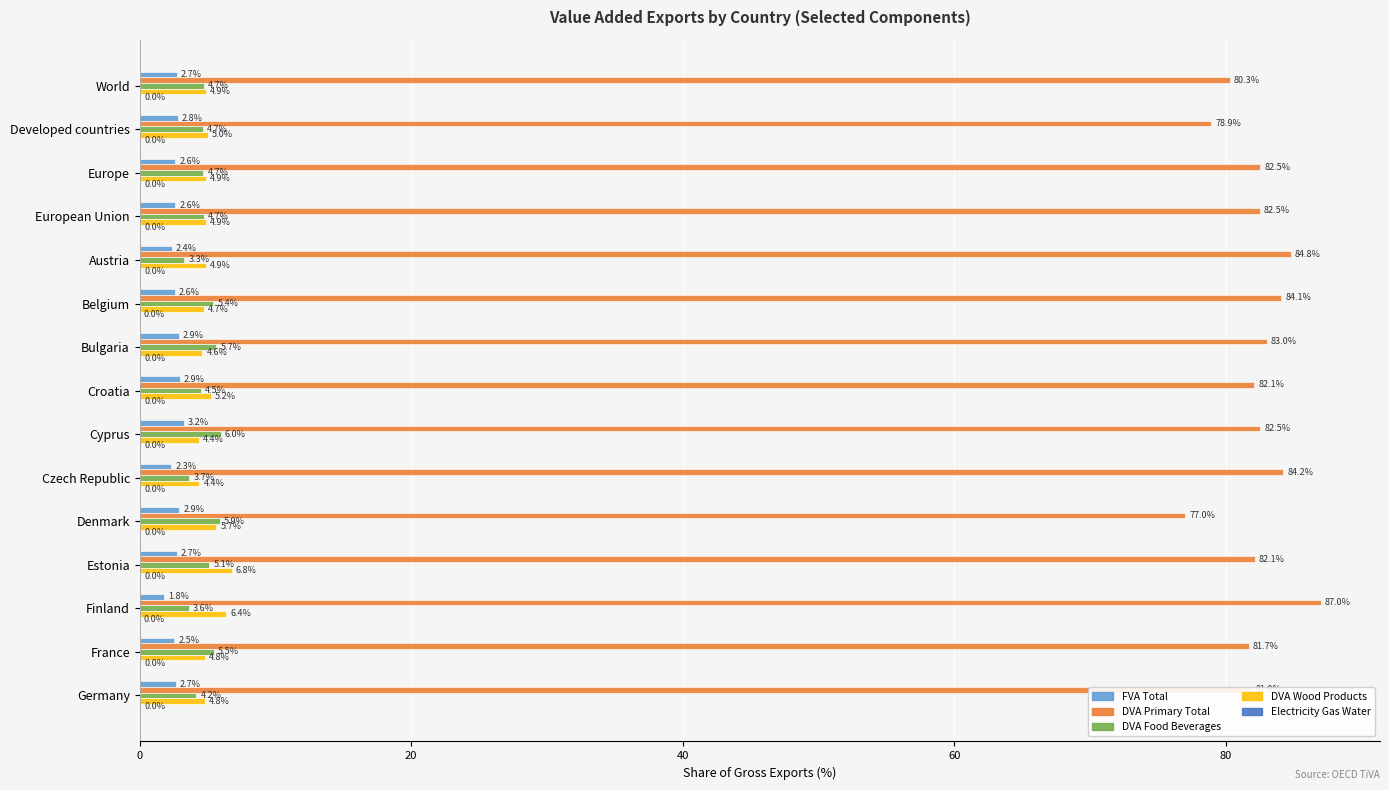

Between World and Croatia, which series saw the biggest shift?

DVA Primary Total